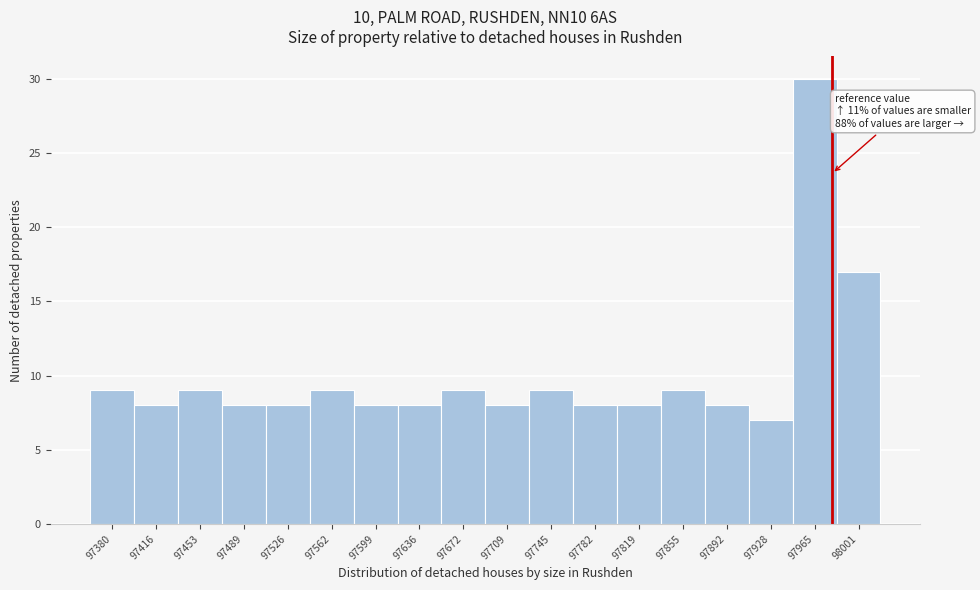

Over which range of the x-axis is the bar tallest?

97945 to 97985